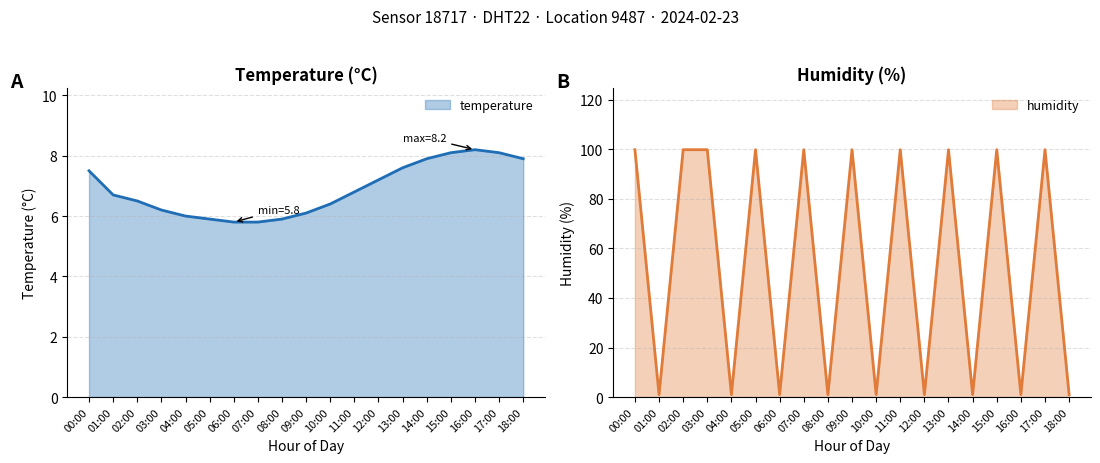

What is the minimum value for temperature?

5.8